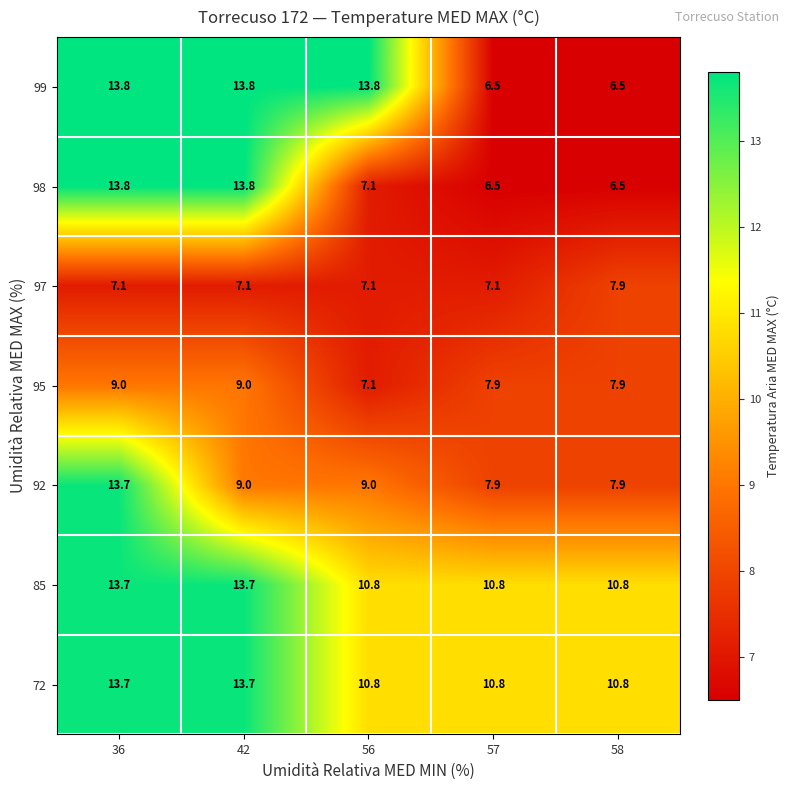

How many categories are shown in the chart?

5